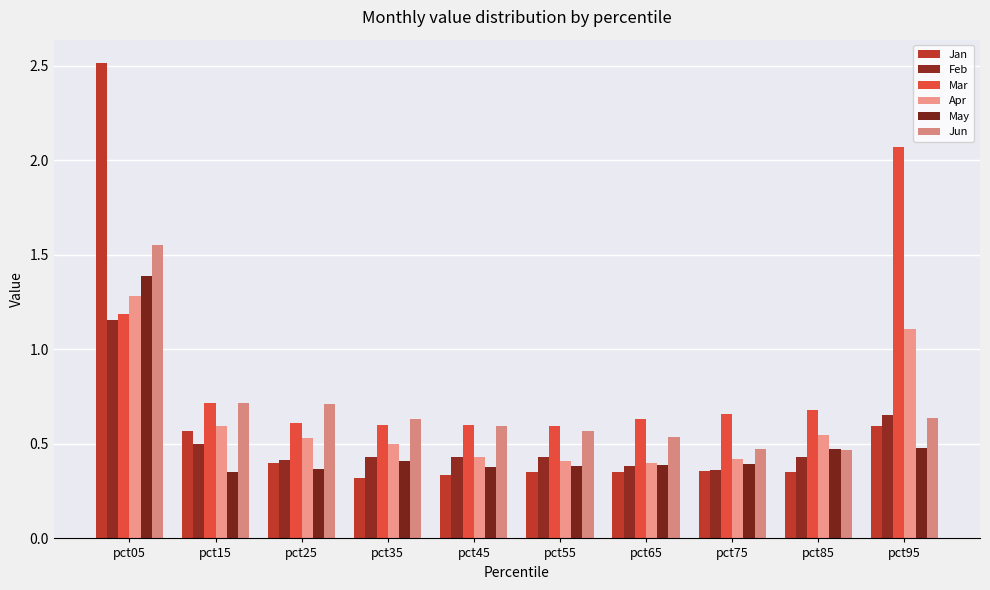

List the series in order of their peak value, highest first.

Jan, Mar, Jun, May, Apr, Feb